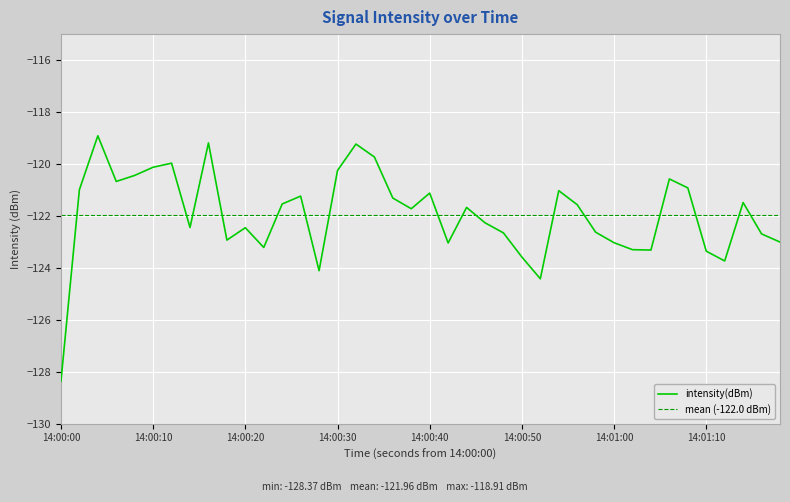

What is the lowest value of the intensity(dBm) series?

-128.4